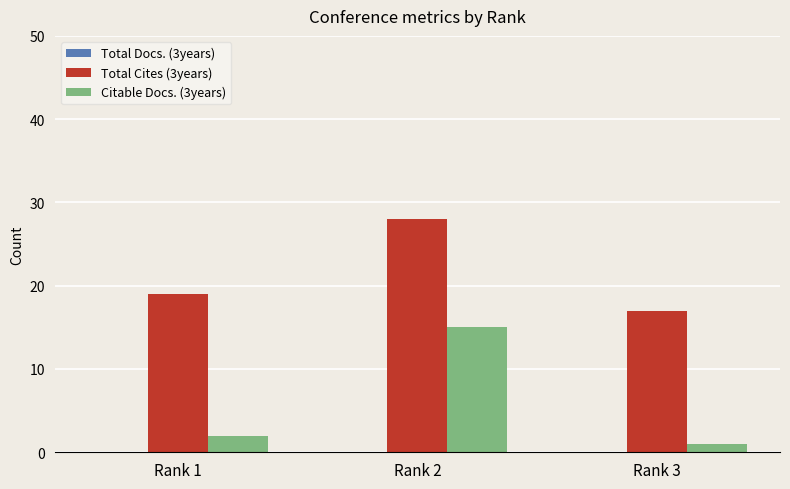

How many distinct data groups are displayed?

2